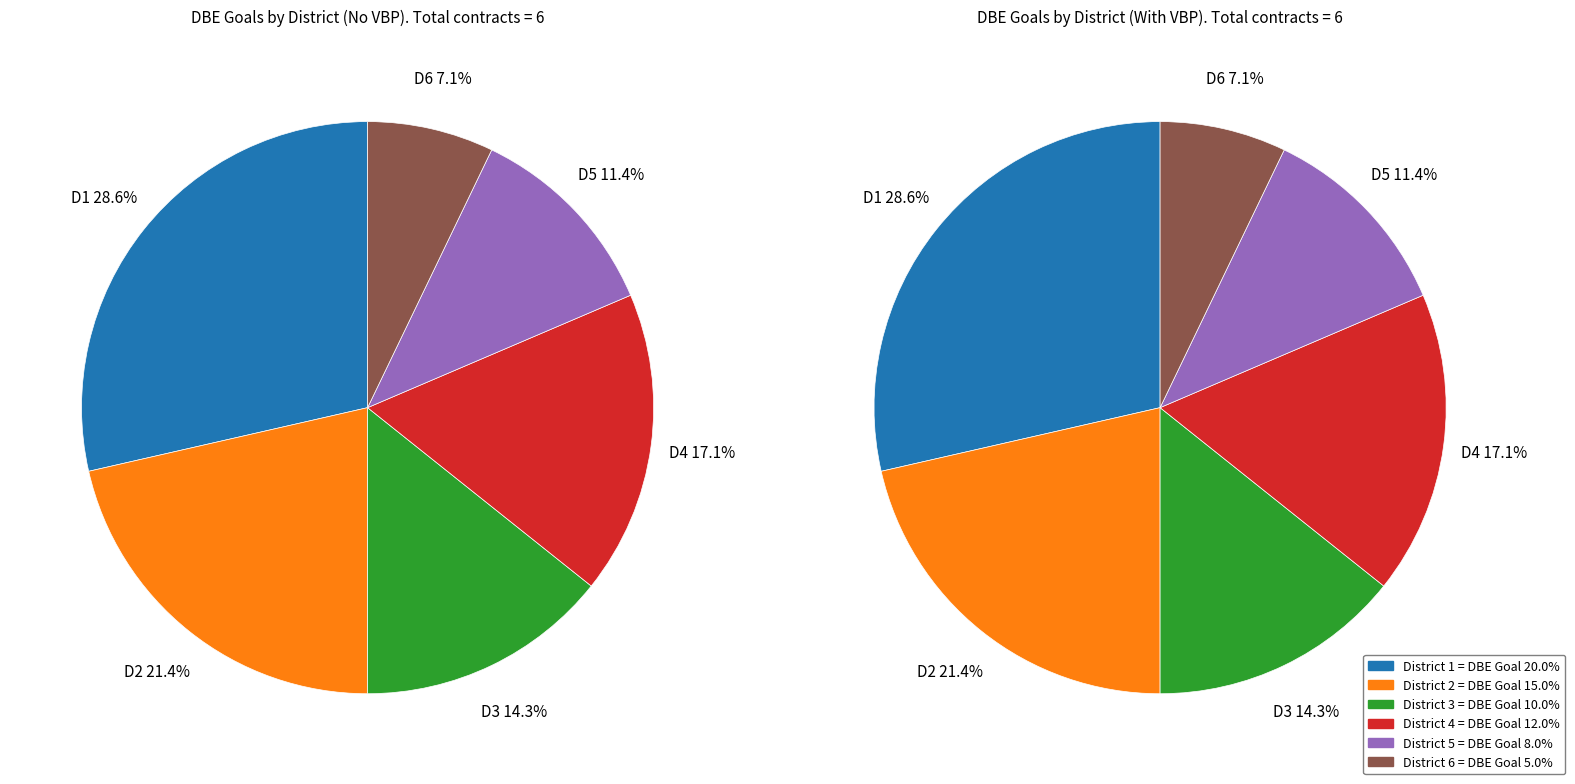

To the nearest percent, what is the difference between the District 2 and District 6 slice percentages?

14%